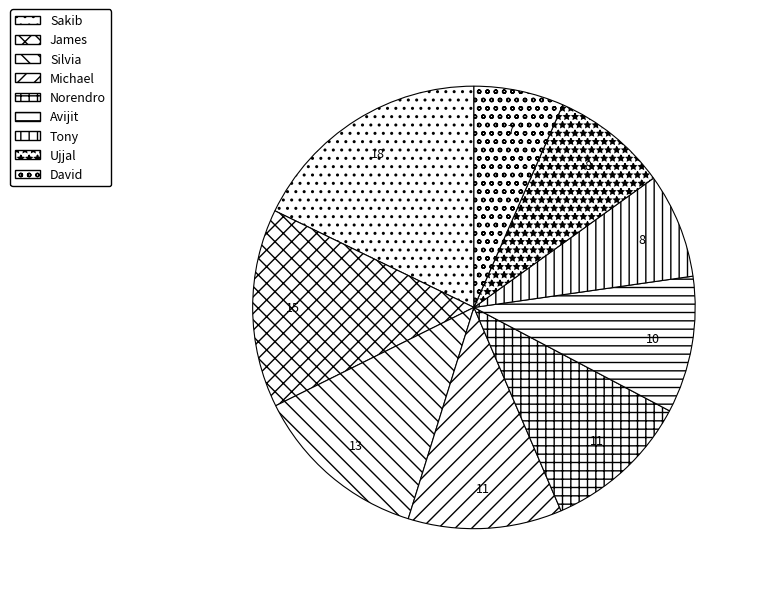

Is it true that Sakib is 11% of the pie?

False